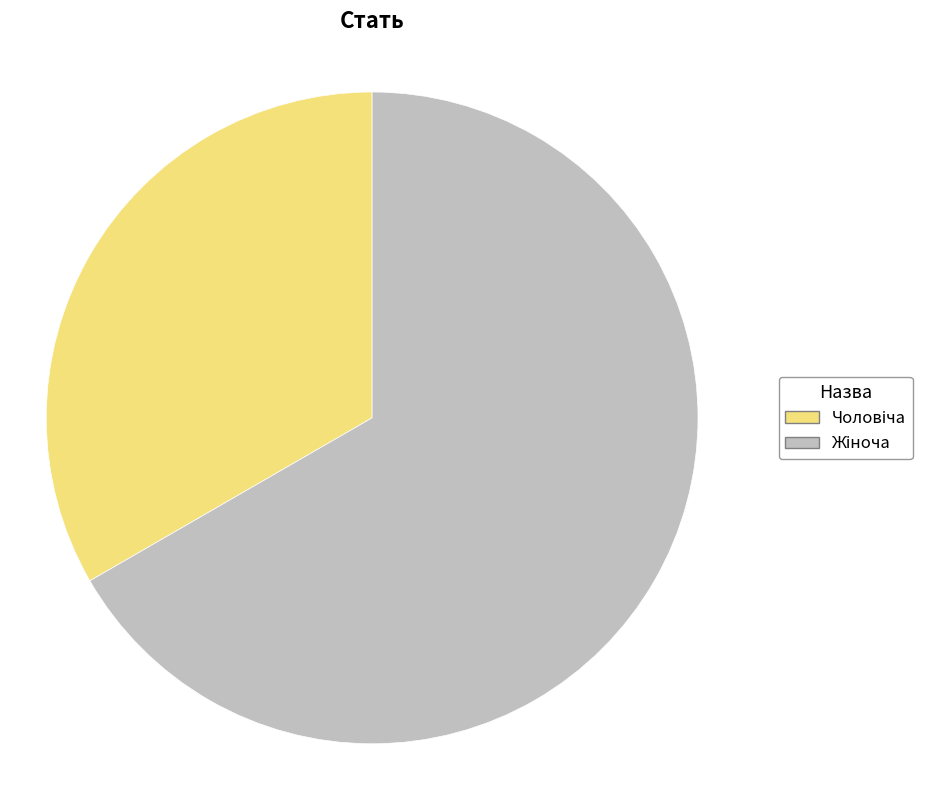

Rank the categories by value from highest to lowest.

Жіноча, Чоловіча